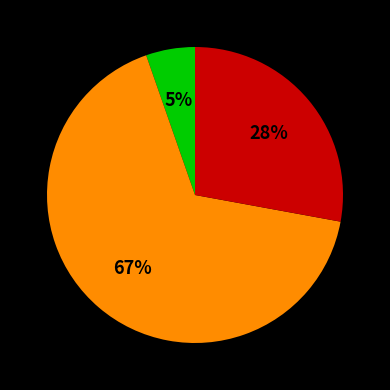

Does any single category account for the majority?

Yes